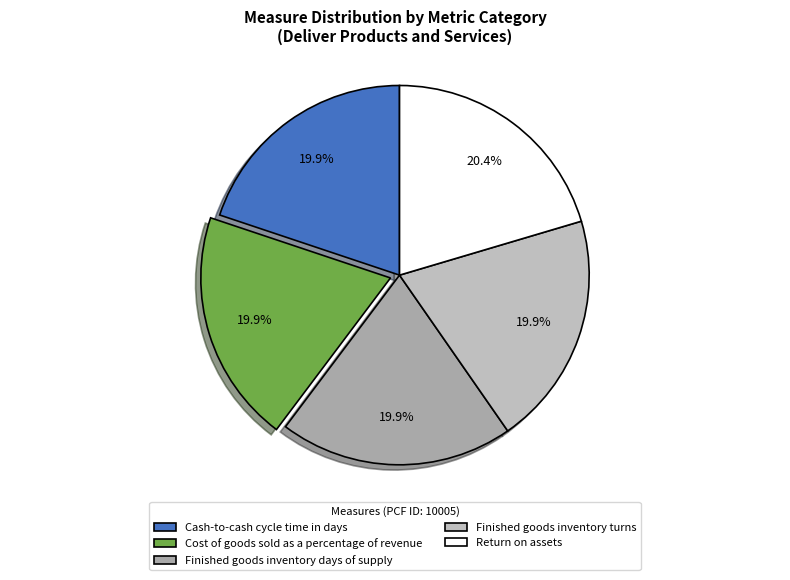

What is the largest slice in the pie chart?

Return on assets